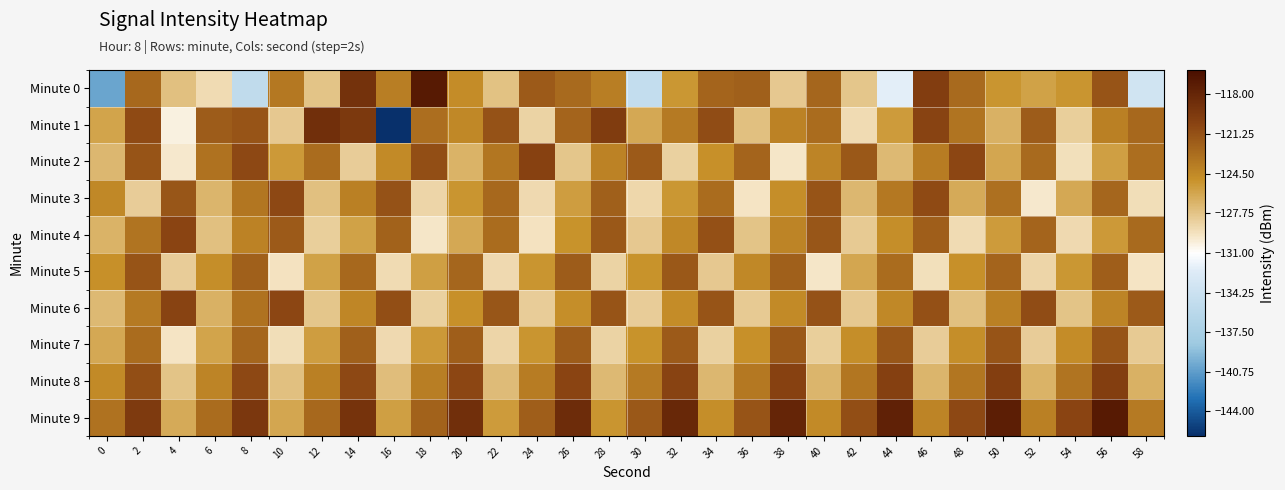

Which series has the largest range (max minus min)?

Minute 1